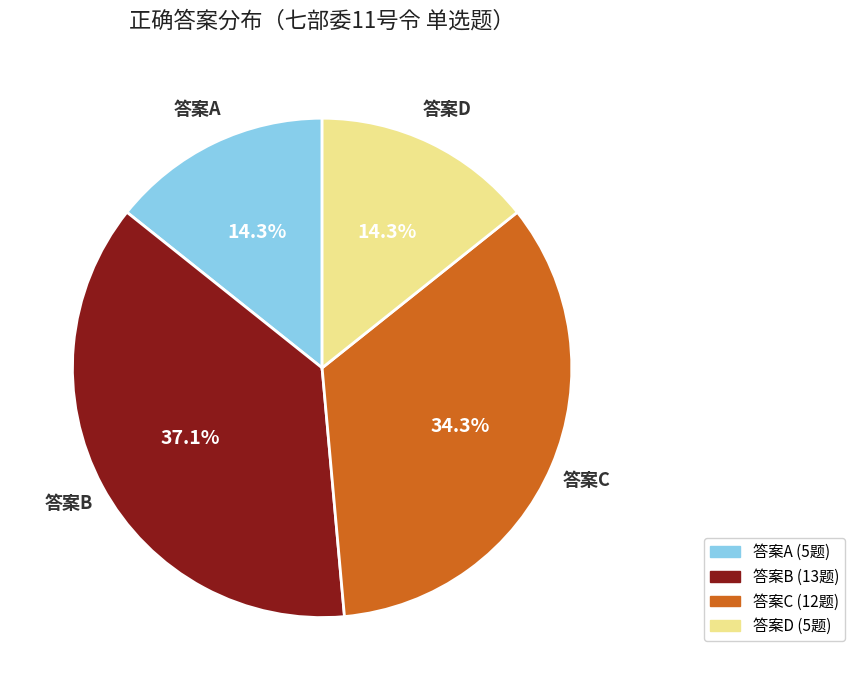

How many slices are in this pie chart?

4